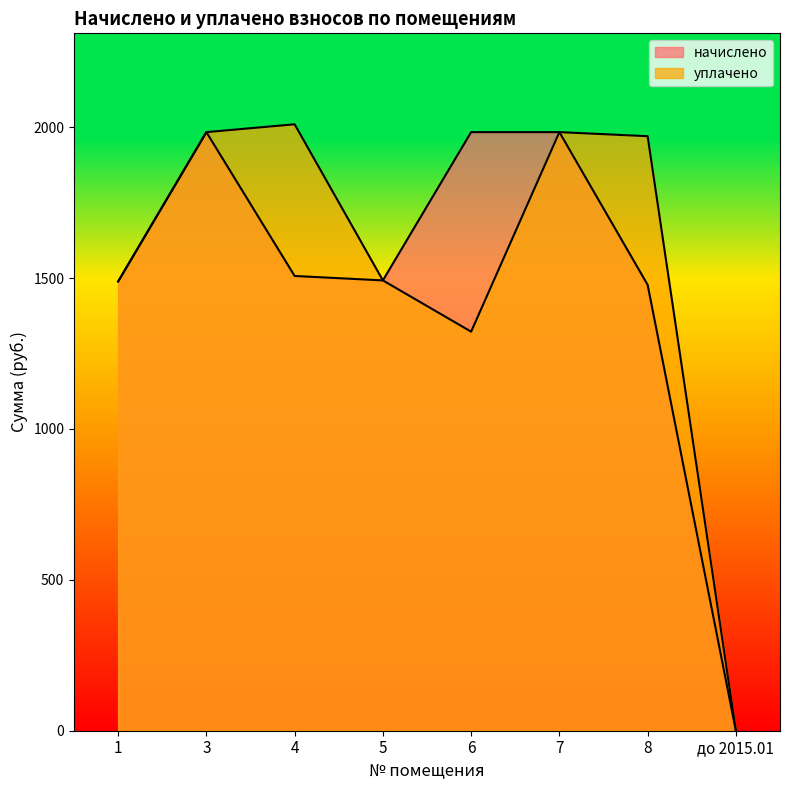

Which label corresponds to the largest value in the chart?

4